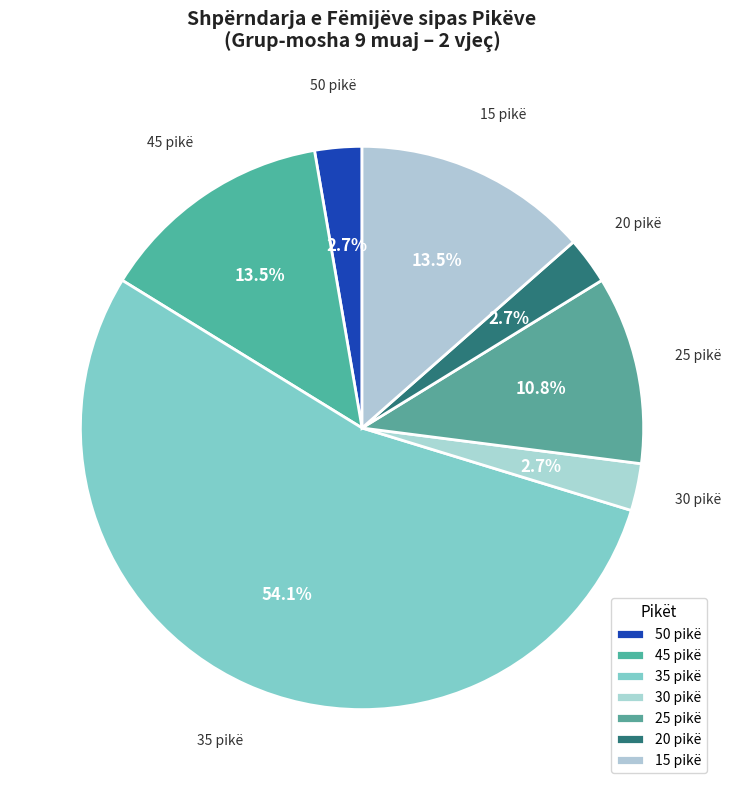

How many slices are in this pie chart?

7